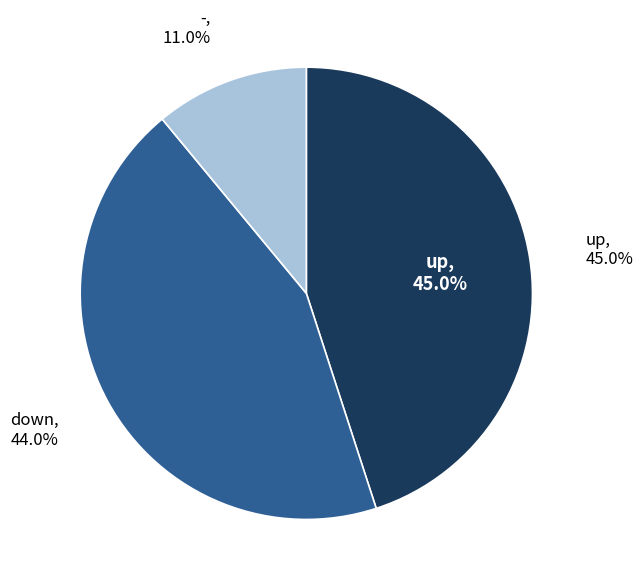

Rank the categories by value from highest to lowest.

up, down, -